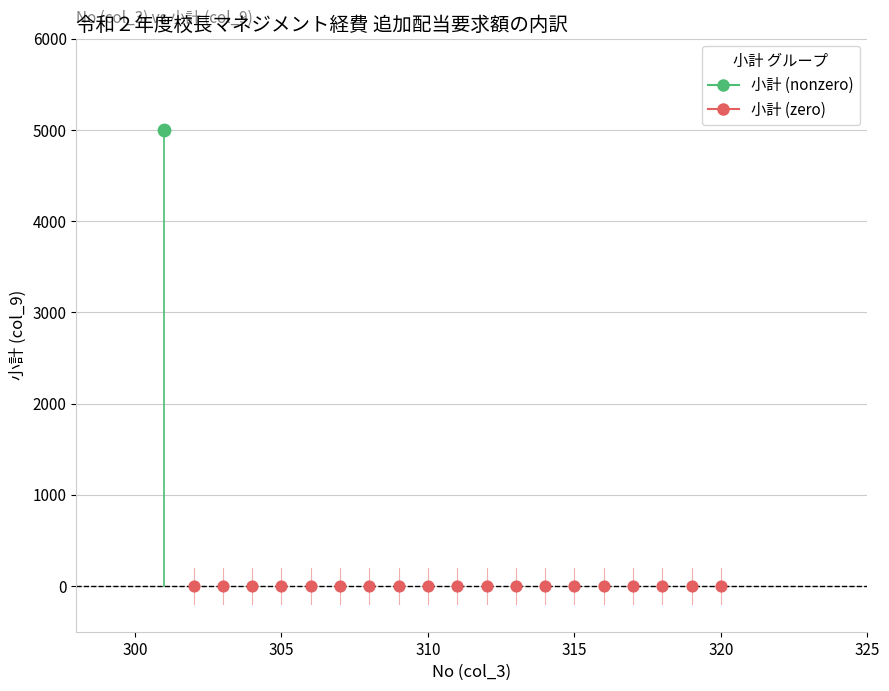

Which series contains the highest Y value?

小計 (nonzero)